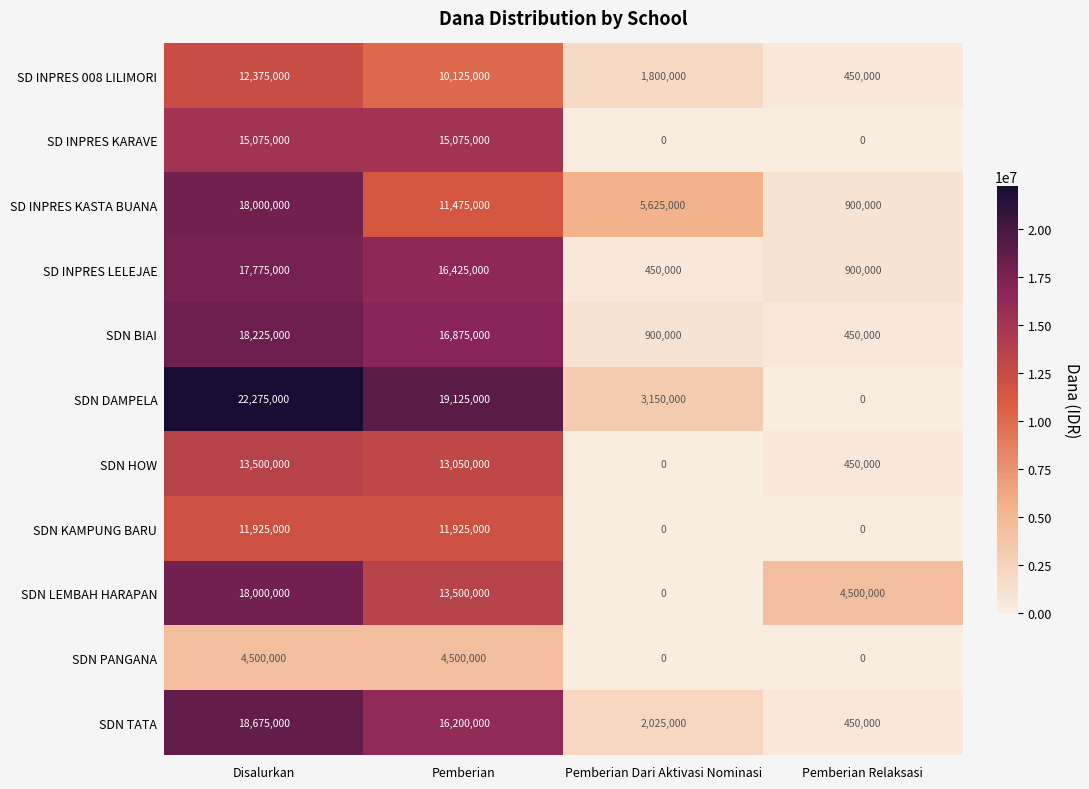

The SDN HOW series shows 4592618 at Pemberian Dari Aktivasi Nominasi. True or false?

False